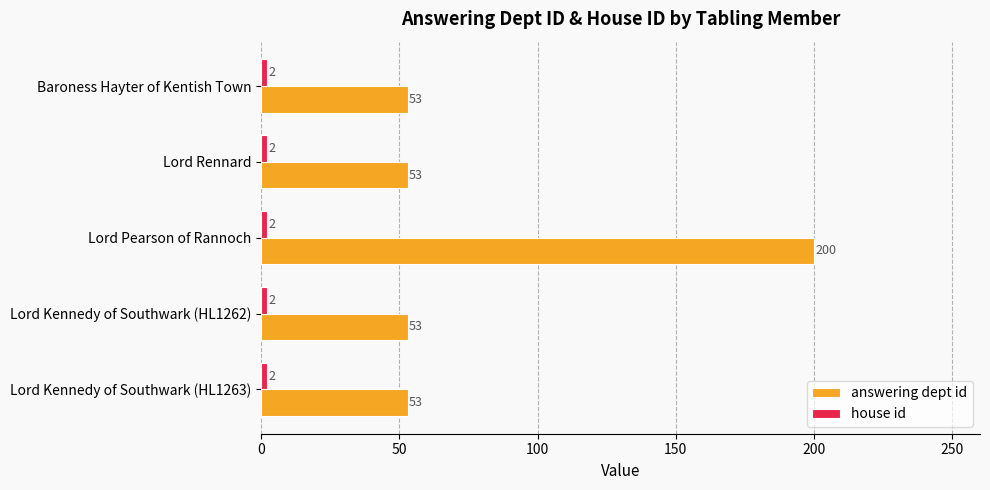

At which category is the sum across all series the highest?

Lord Pearson of Rannoch